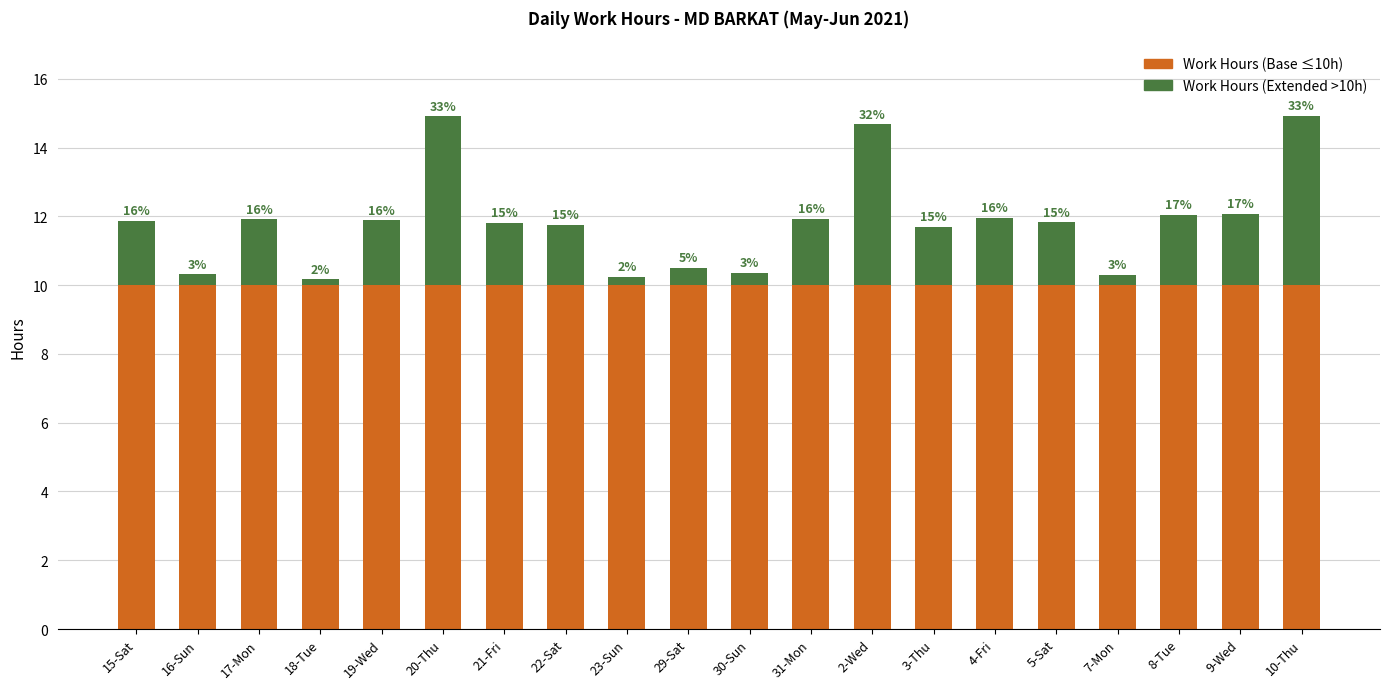

Does the chart contain any negative values?

No